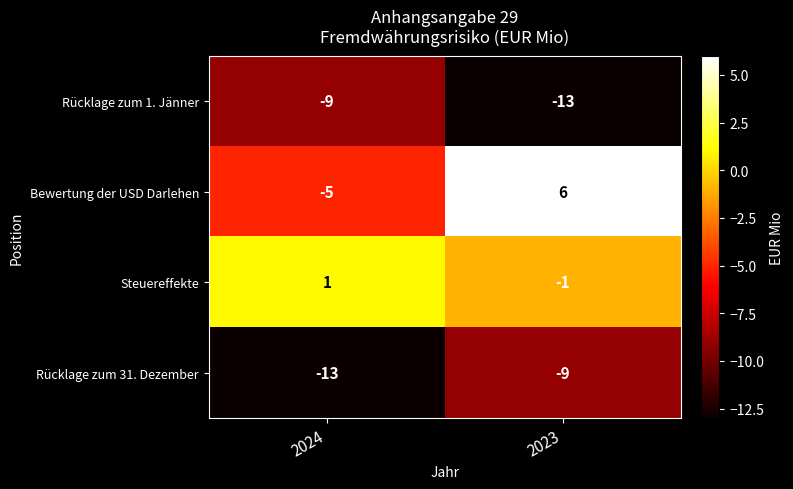

At how many categories does at least one series exceed -1?

2